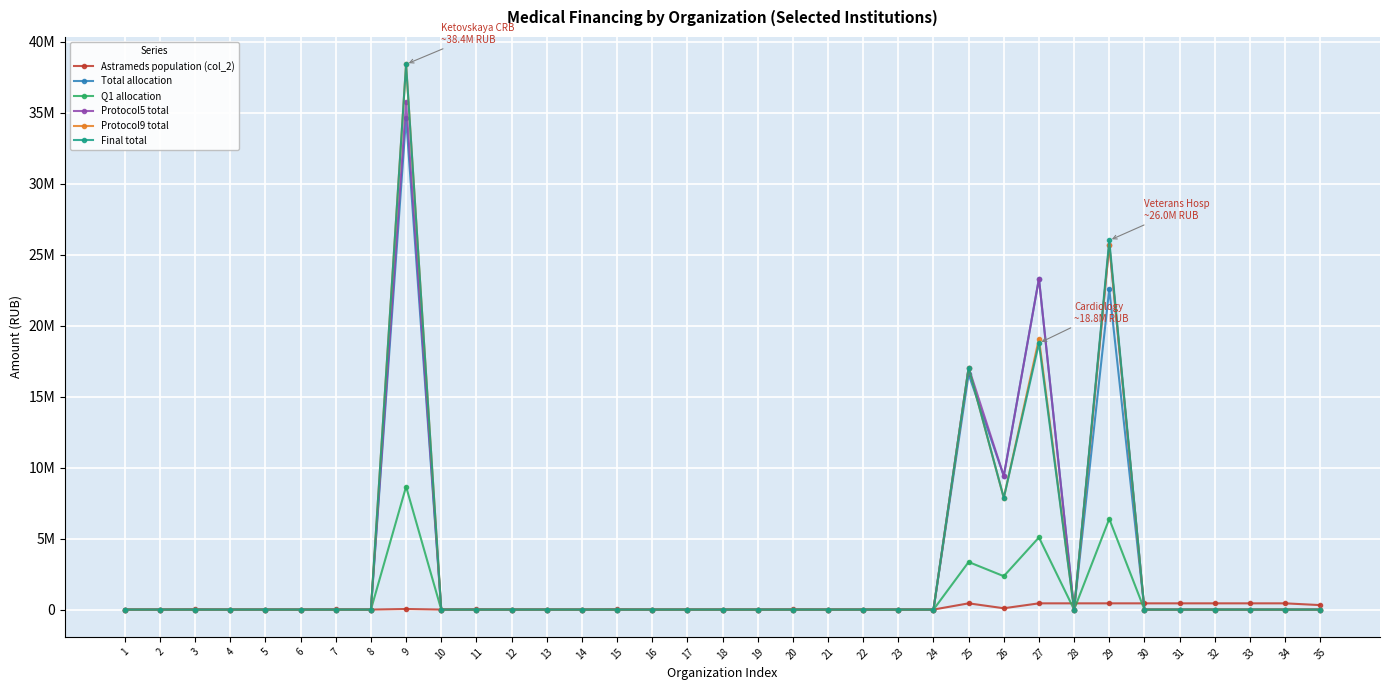

Does the chart have visible grid lines?

Yes